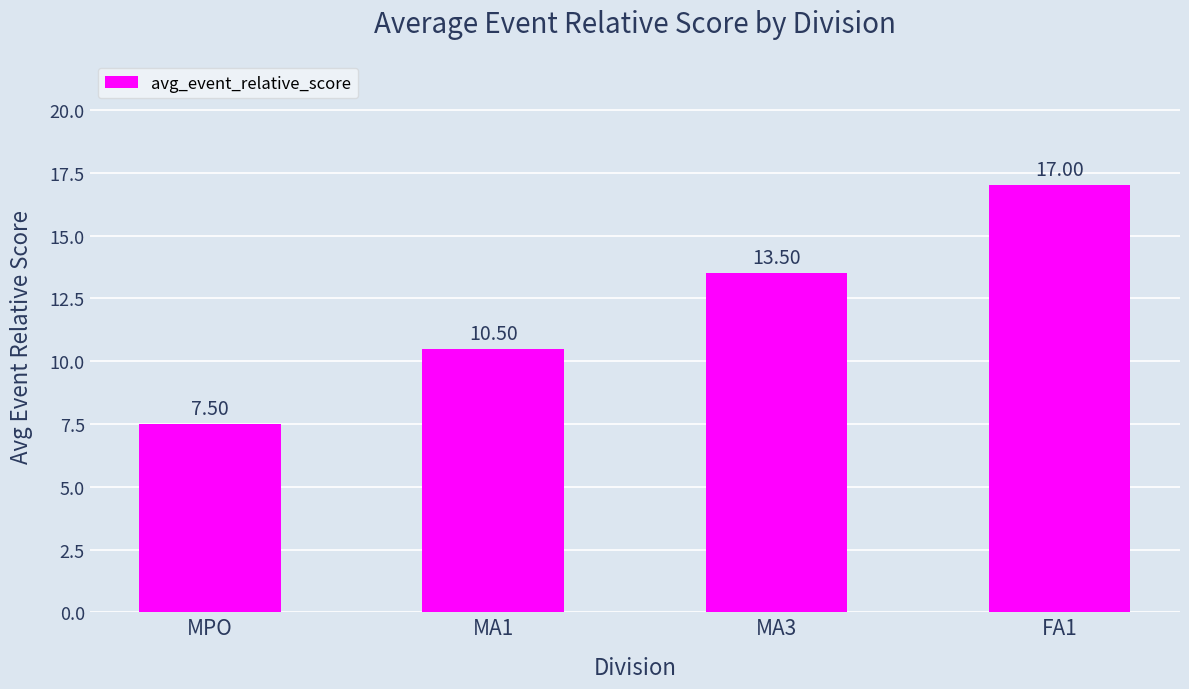

Which has a higher value, MA1 or MPO?

MA1